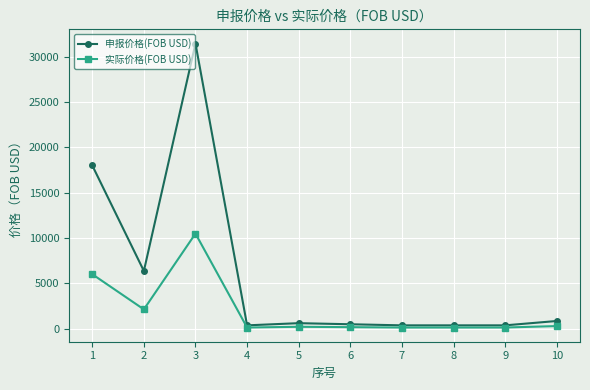

The 实际价格(FOB USD) series shows 120 at 8. True or false?

True